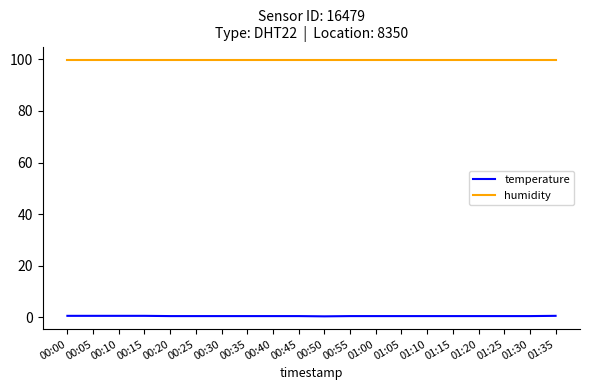

Which series has the largest total across all categories?

humidity